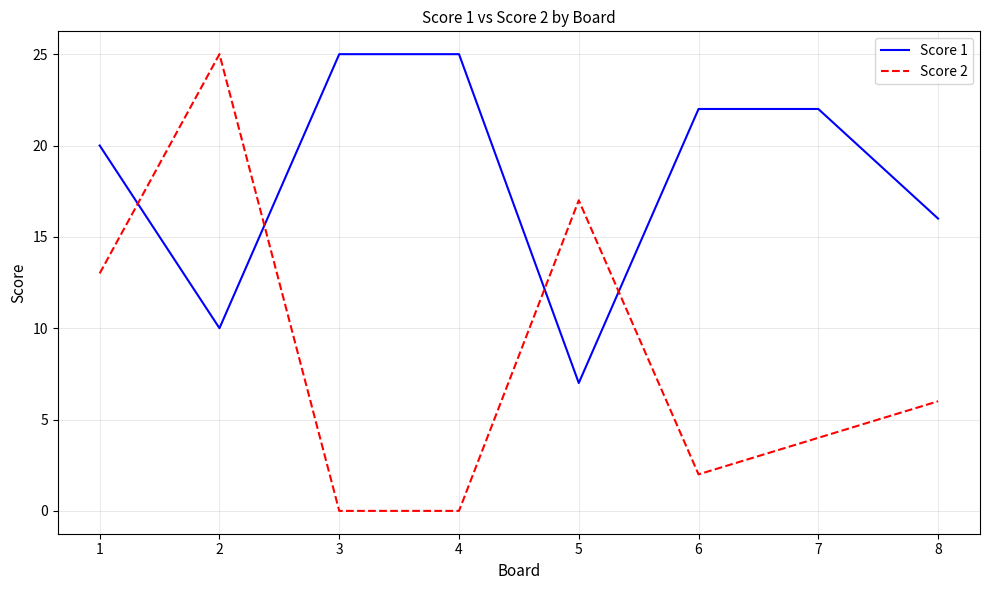

Count the number of categories in the chart.

8